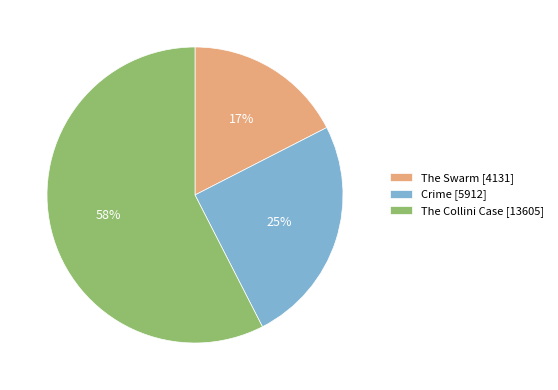

Which category accounts for the majority?

The Collini Case [13605]